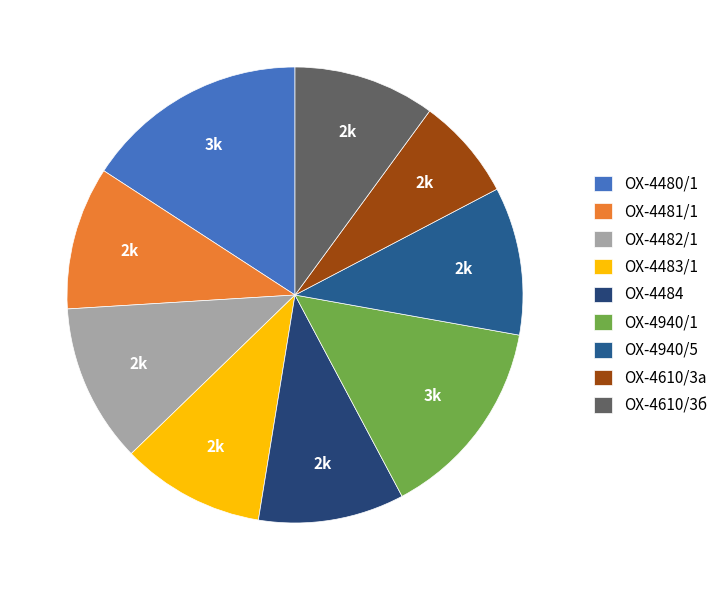

What is the smallest slice in the pie chart?

ОХ-4610/3а